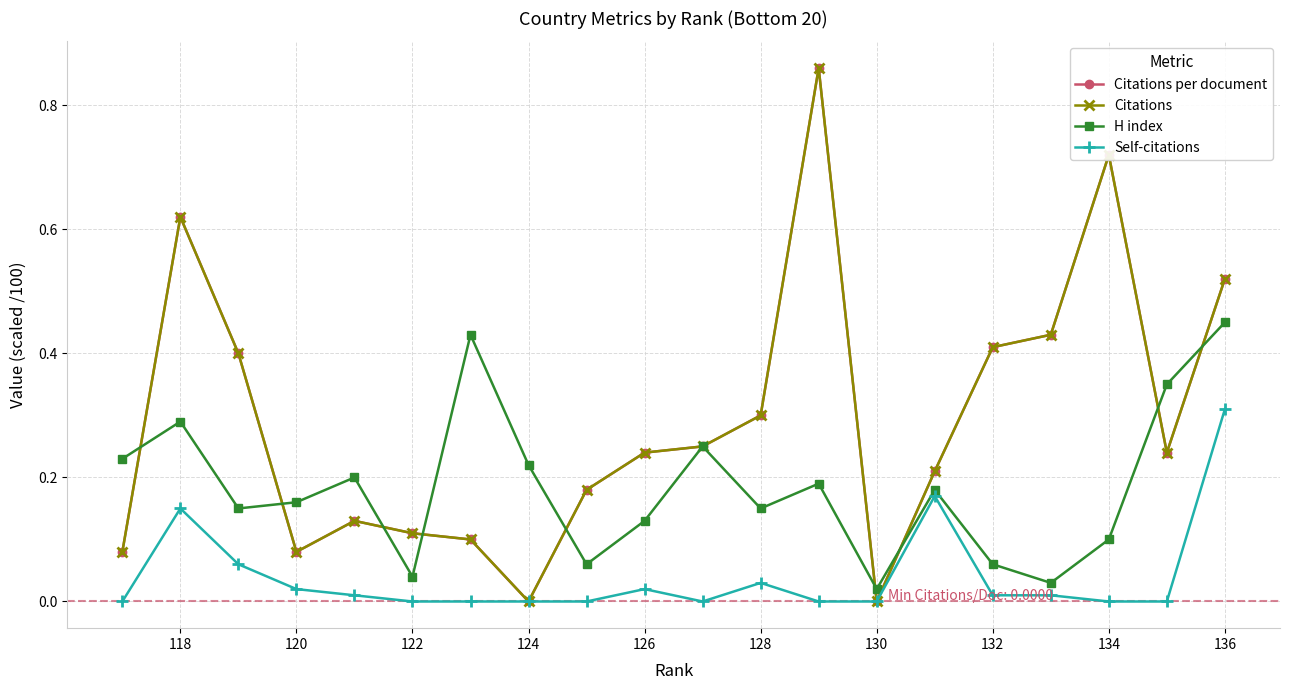

What is the difference between the maximum and second lowest values in the Self-citations series?

0.3